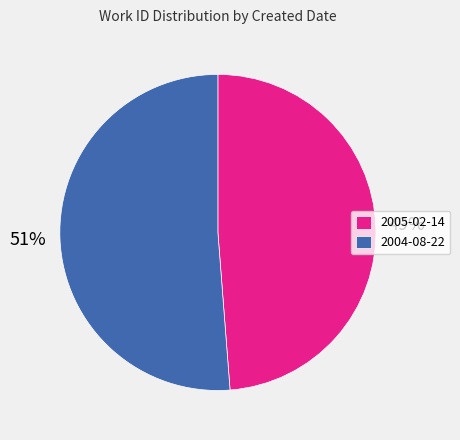

Which has a higher value, 2004-08-22 or 2005-02-14?

2004-08-22